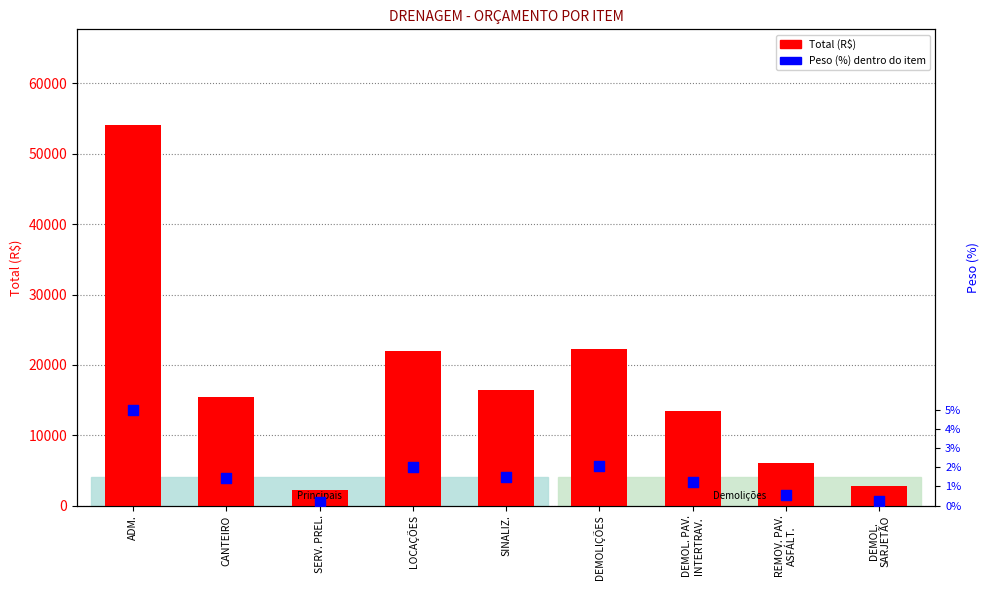

Which series contains the lowest Y value?

Peso (%) dentro do item